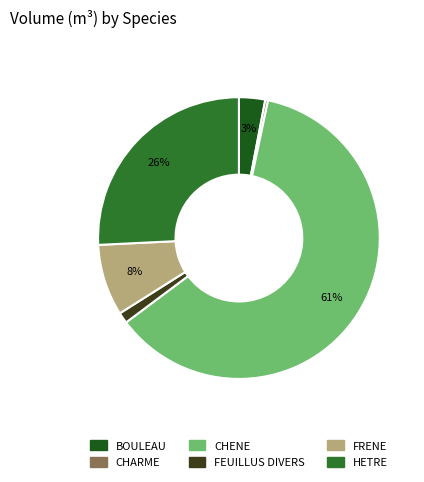

The HETRE slice represents 26% of the pie. True or false?

True